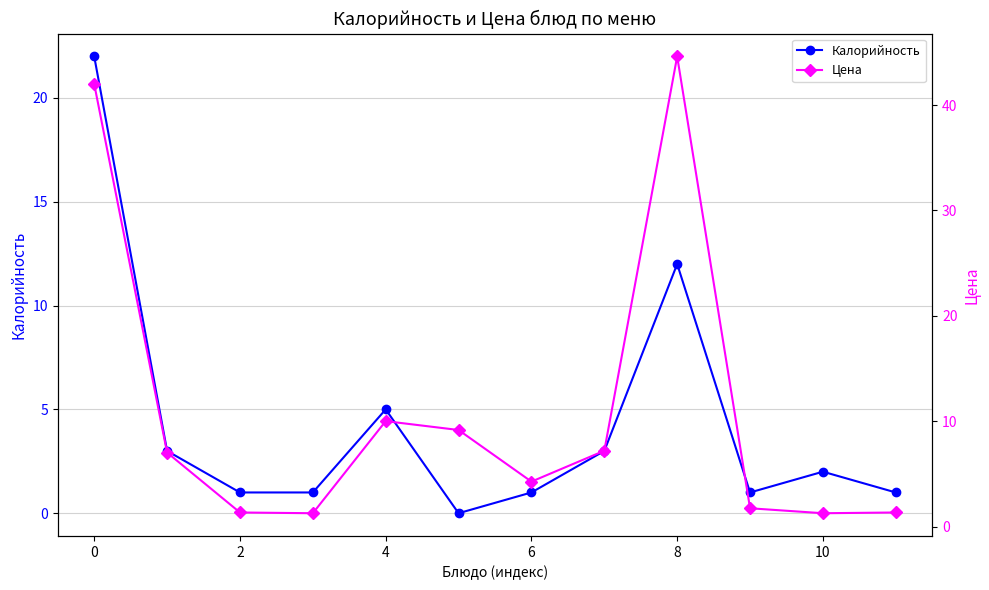

Is it true that Калорийность equals 1 at 6?

True